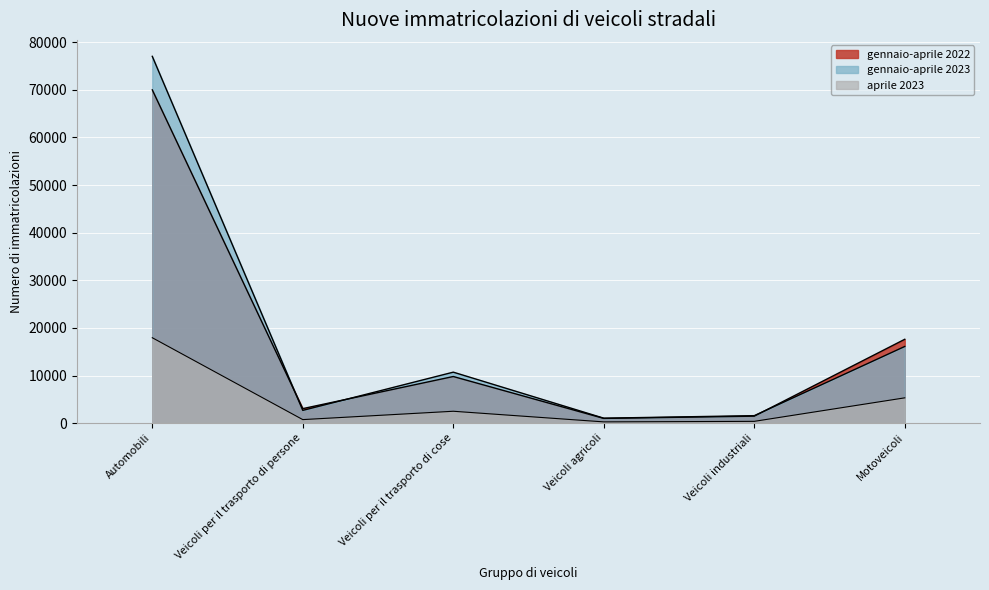

Is it true that gennaio-aprile 2023 equals 1636 at Veicoli agricoli?

False